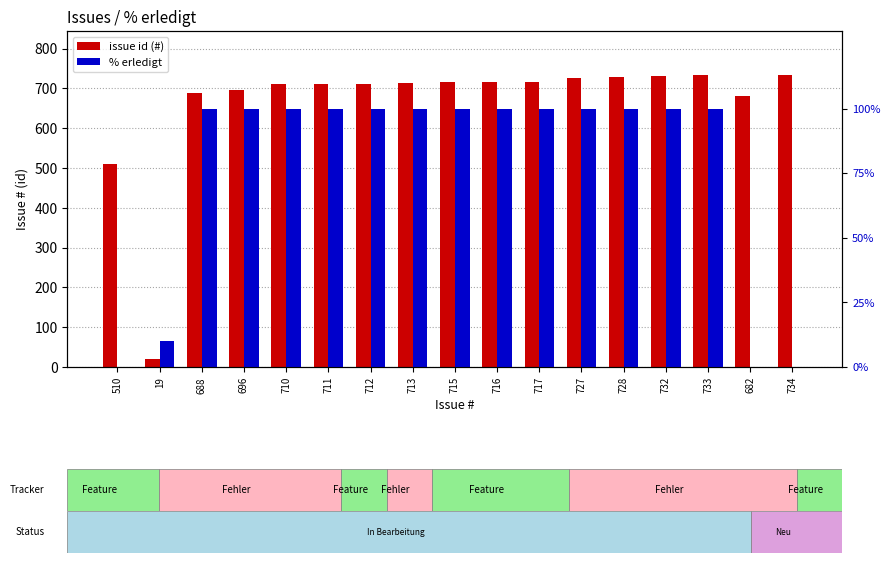

The issue id (#) series shows 727 at 727. True or false?

True